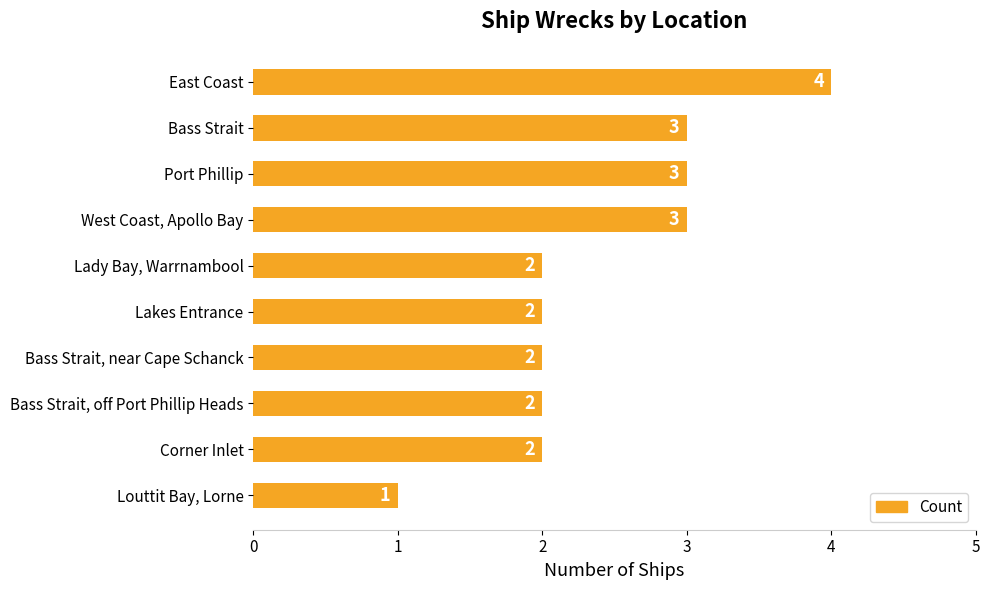

What is the label of the 9th bar from the bottom?

Bass Strait